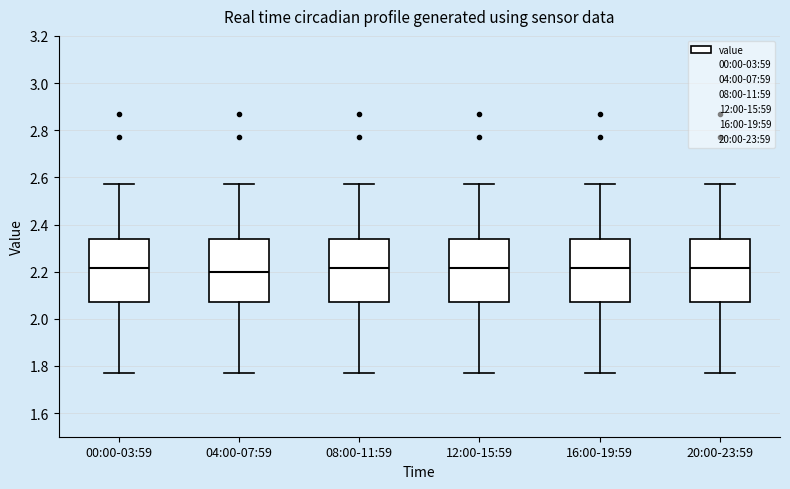

Reading left to right, read every box against the y-axis: the position of its median line, the range the box covers, and the ends of its whiskers. The values are not printed on the chart, so give them approximately, as read against the axis.

00:00-03:59: median 2.22, box 2.08 to 2.34, whiskers 1.78 to 2.58
04:00-07:59: median 2.20, box 2.08 to 2.34, whiskers 1.78 to 2.58
08:00-11:59: median 2.22, box 2.08 to 2.34, whiskers 1.78 to 2.58
12:00-15:59: median 2.22, box 2.08 to 2.34, whiskers 1.78 to 2.58
16:00-19:59: median 2.22, box 2.08 to 2.34, whiskers 1.78 to 2.58
20:00-23:59: median 2.22, box 2.08 to 2.34, whiskers 1.78 to 2.58